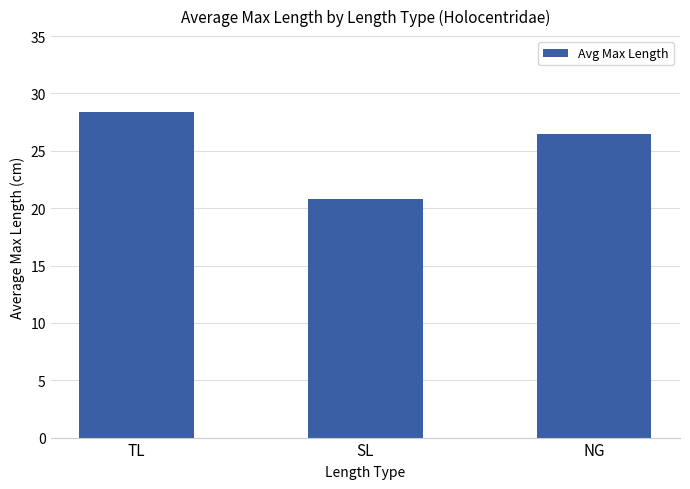

What is the label of the 3rd bar from the left?

NG